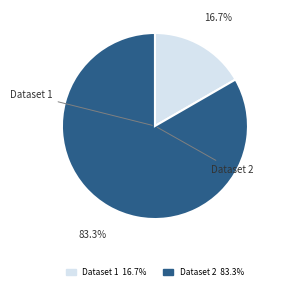

Does any single category account for the majority?

Yes